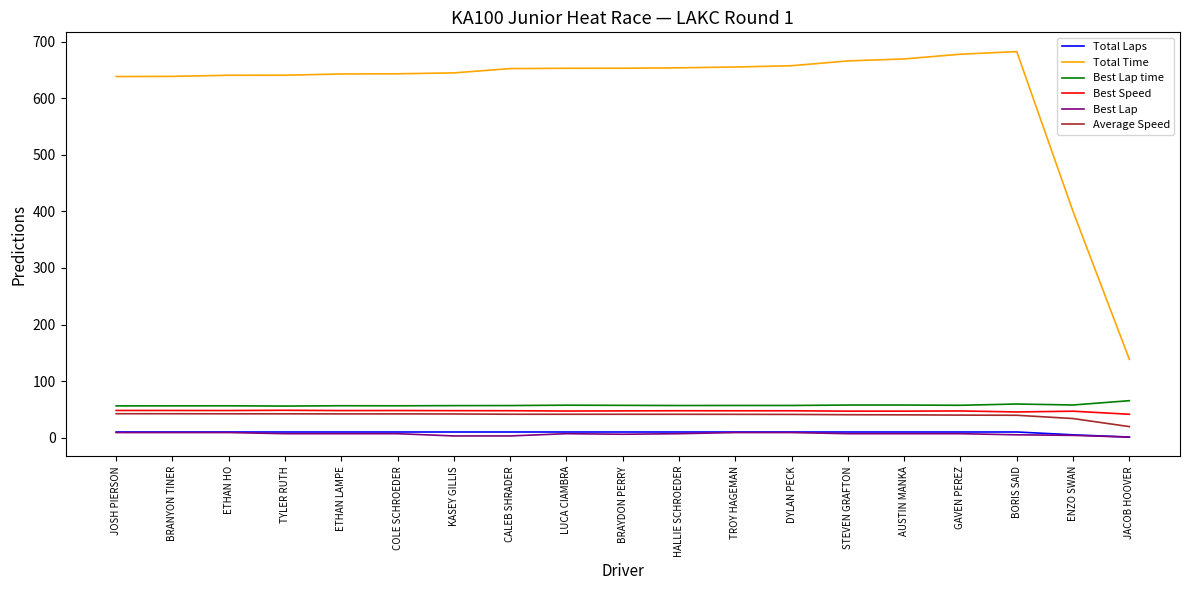

True or false: Total Time and Average Speed cross at least once.

False